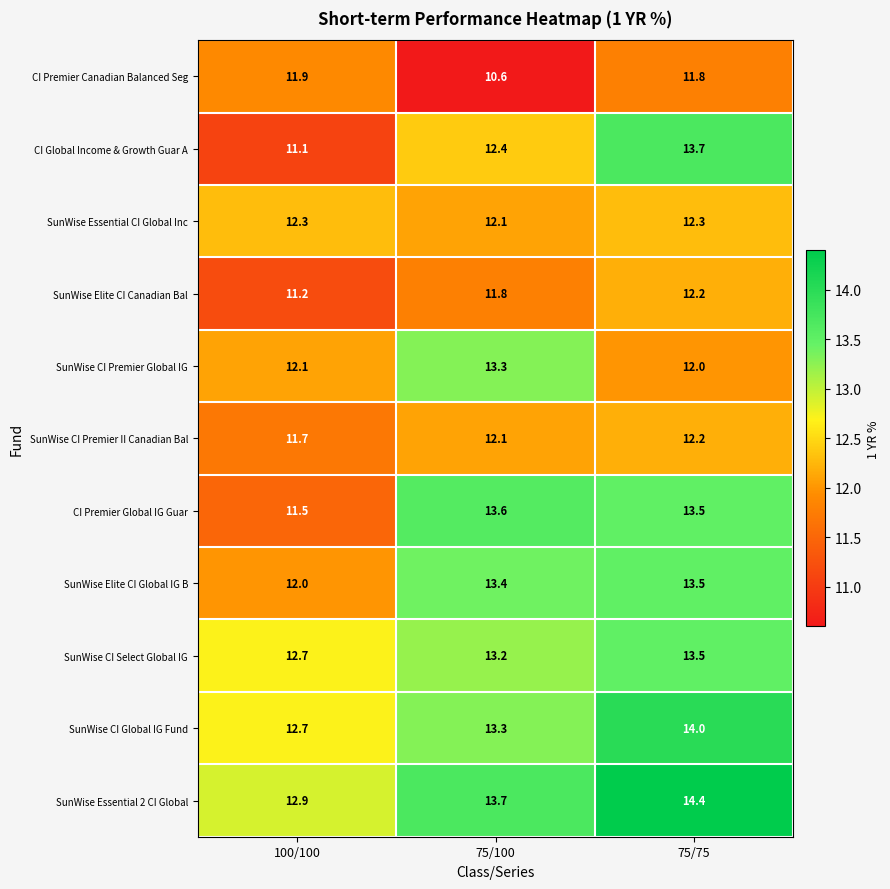

Which series has the largest total across all categories?

SunWise Essential 2 CI Global